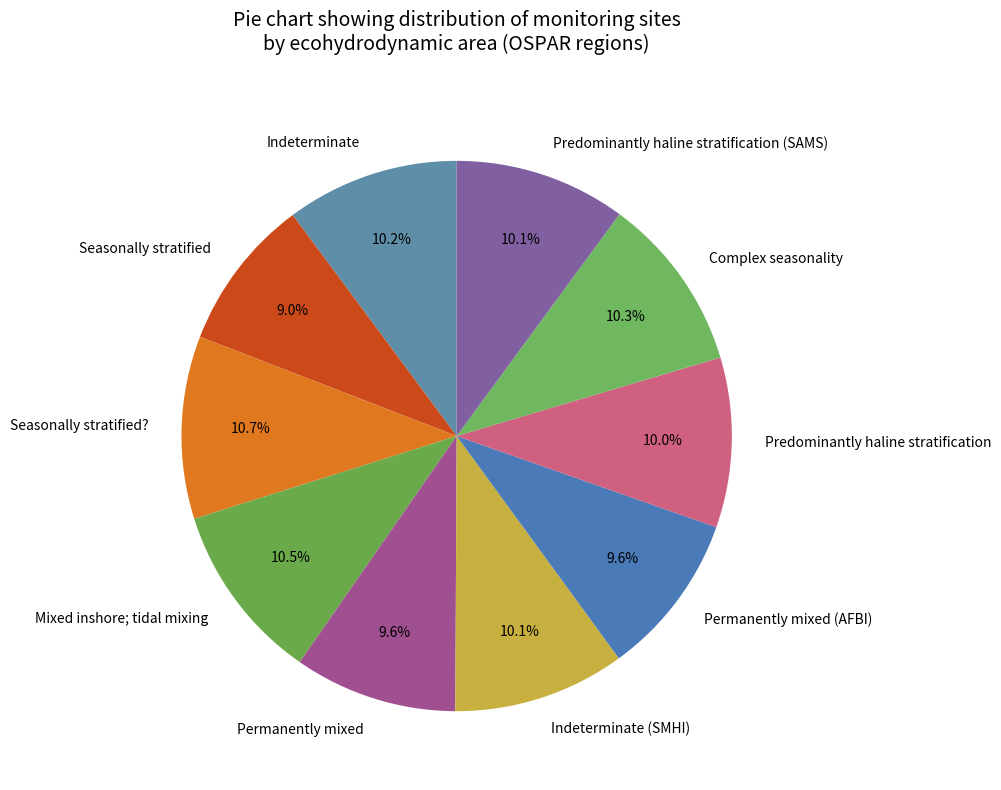

What portion of the pie excludes Permanently mixed?

90.4%